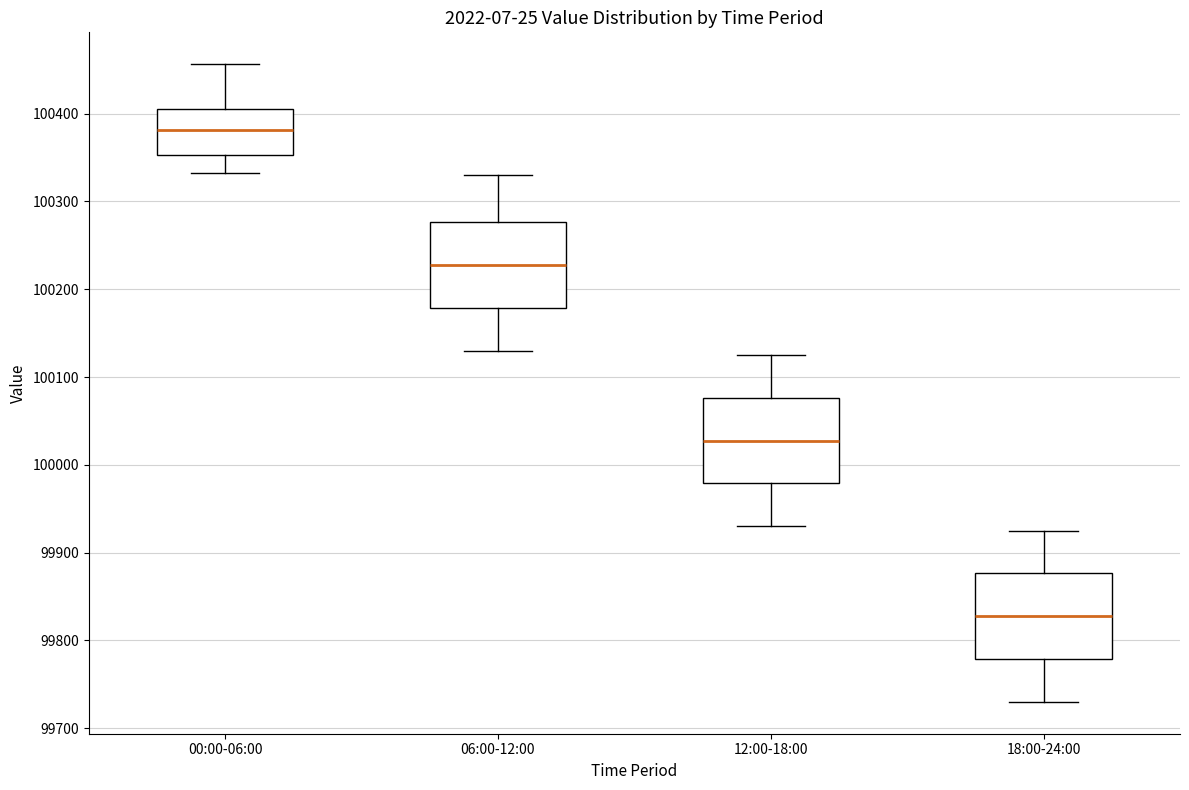

Reading left to right, transcribe this box plot: for each box, give where its median line is, the range the box spans, and where its two whiskers end, as read against the y-axis. The values are not printed on the chart, so give them approximately, as read against the axis.

00:00-06:00: median 100380, box 100350 to 100410, whiskers 100330 to 100460
06:00-12:00: median 100230, box 100180 to 100280, whiskers 100130 to 100330
12:00-18:00: median 100030, box 99980 to 100080, whiskers 99930 to 100130
18:00-24:00: median 99830, box 99780 to 99880, whiskers 99730 to 99930